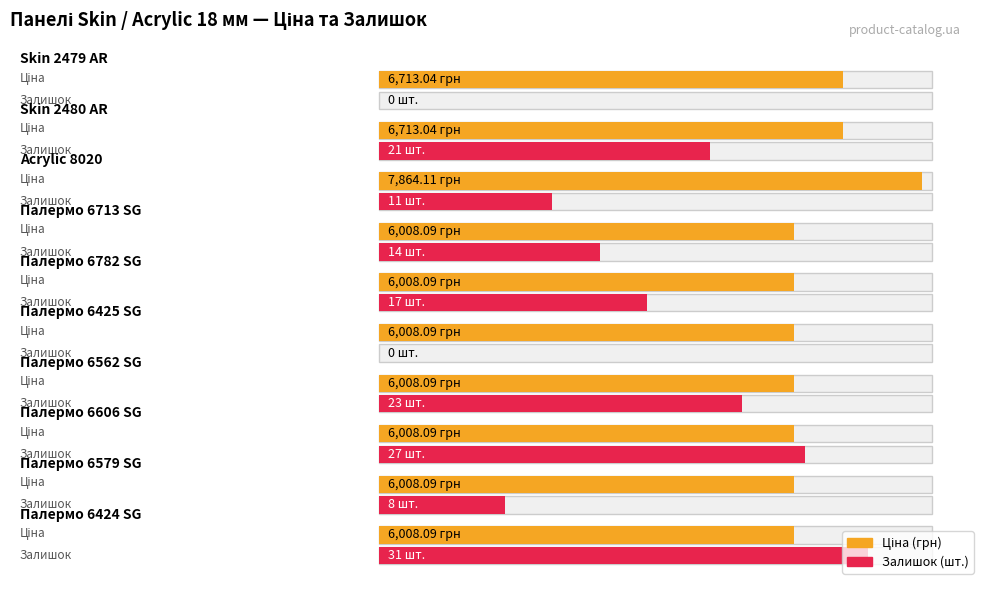

Reading left to right, what are all the values shown in this chart?

Ціна: Skin 2479 AR=6713.0	Skin 2480 AR=6713.0	Acrylic 8020=7864.1	Палермо 6713 SG=6008.1	Палермо 6782 SG=6008.1	Палермо 6425 SG=6008.1	Палермо 6562 SG=6008.1	Палермо 6606 SG=6008.1	Палермо 6579 SG=6008.1	Палермо 6424 SG=6008.1
Залишок: Skin 2479 AR=0.0	Skin 2480 AR=21.0	Acrylic 8020=11.0	Палермо 6713 SG=14.0	Палермо 6782 SG=17.0	Палермо 6425 SG=0.0	Палермо 6562 SG=23.0	Палермо 6606 SG=27.0	Палермо 6579 SG=8.0	Палермо 6424 SG=31.0